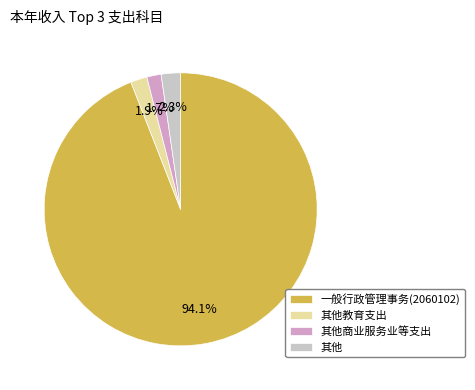

How many slices are in this pie chart?

4